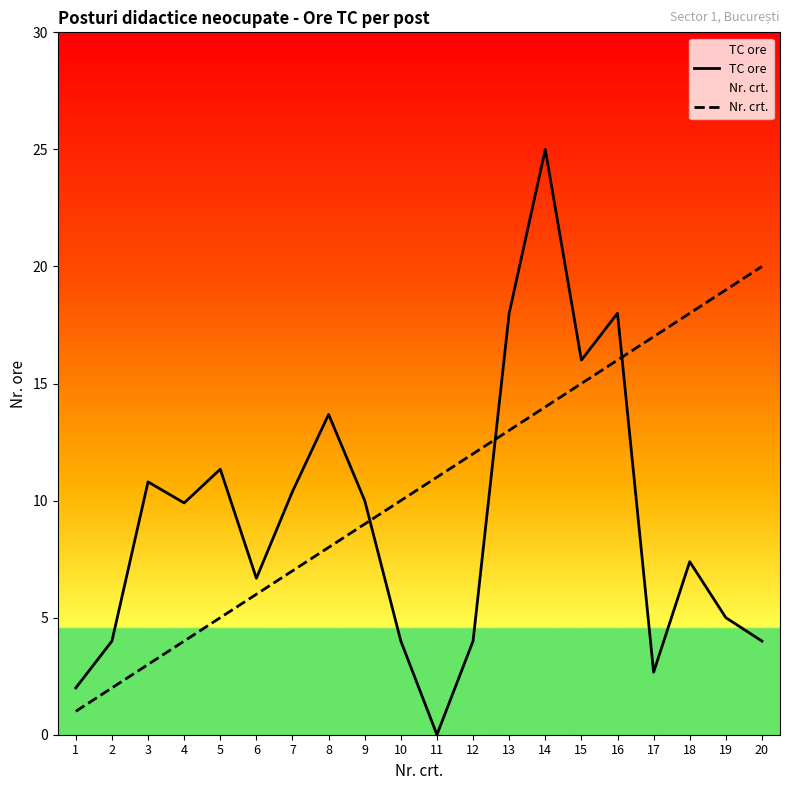

How many categories are shown in the chart?

20